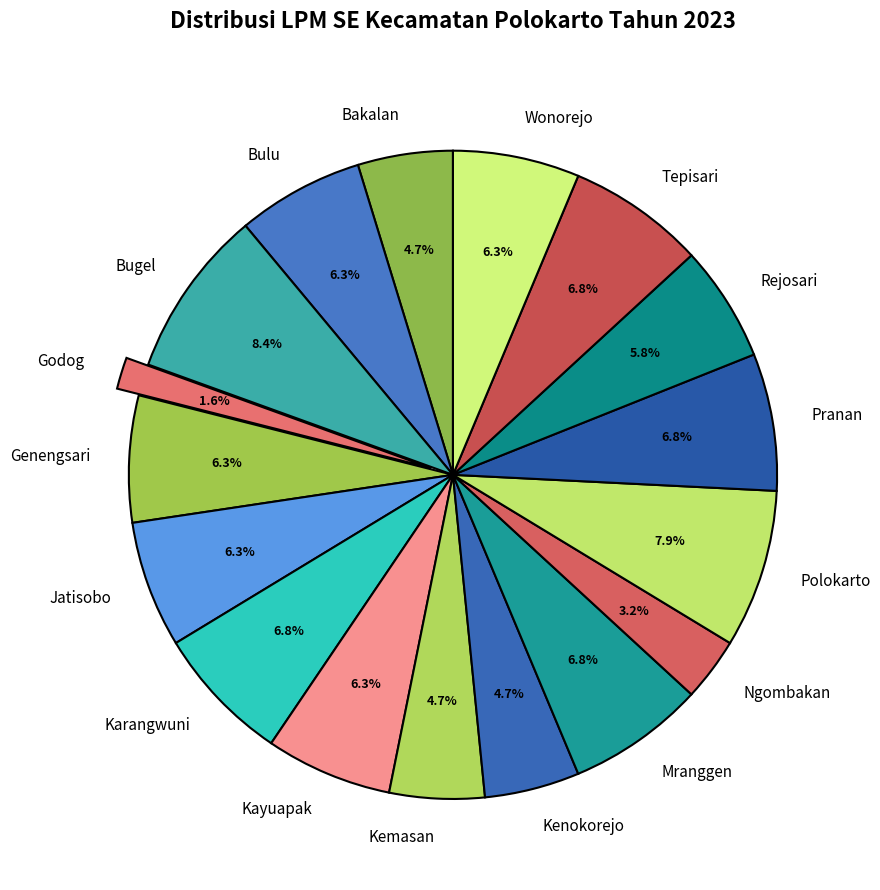

Is it true that Karangwuni is 7% of the pie?

True